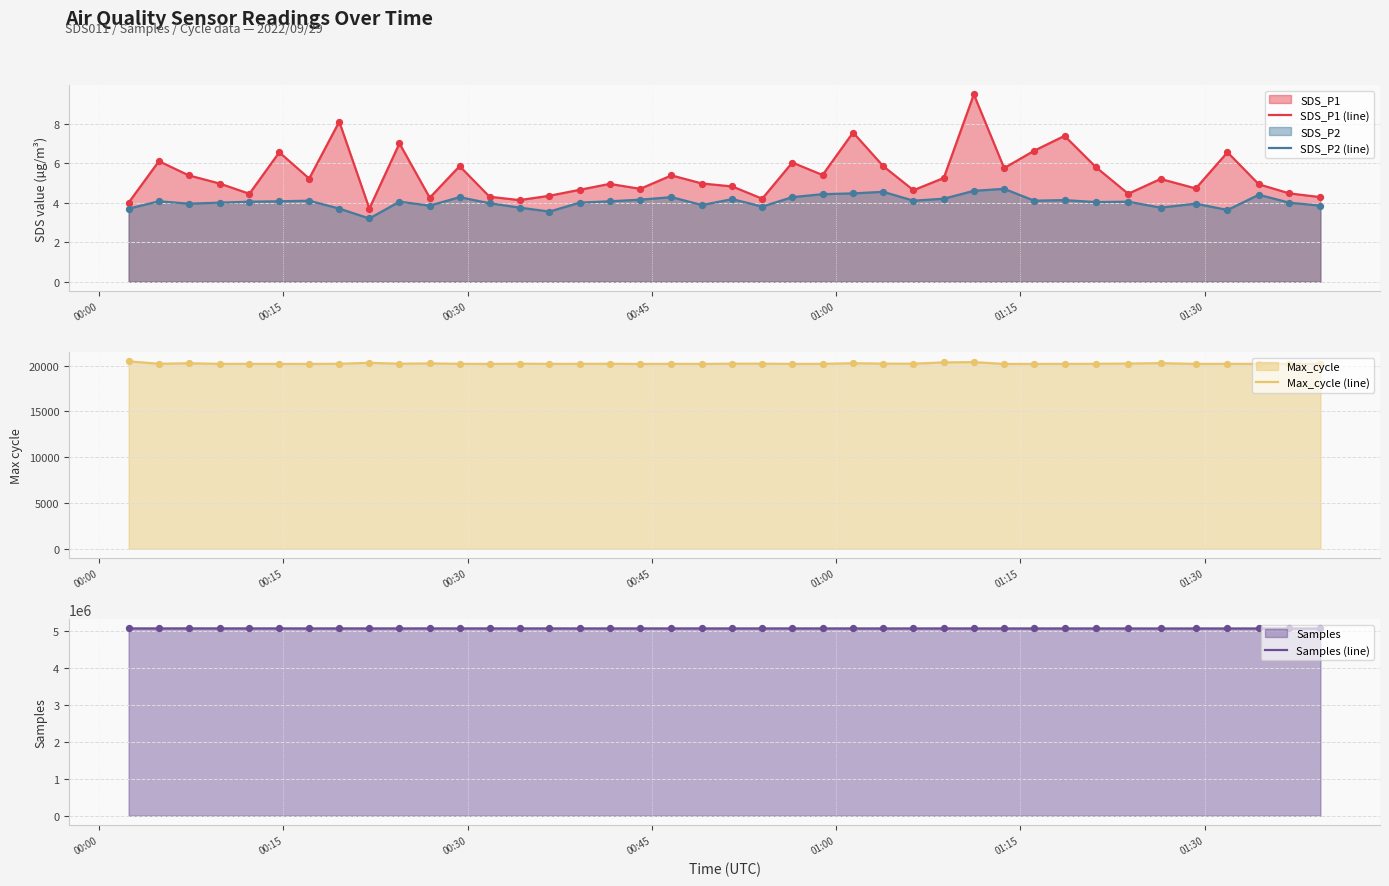

True or false: SDS_P2 (line) and SDS_P1 (line) intersect in this chart.

False